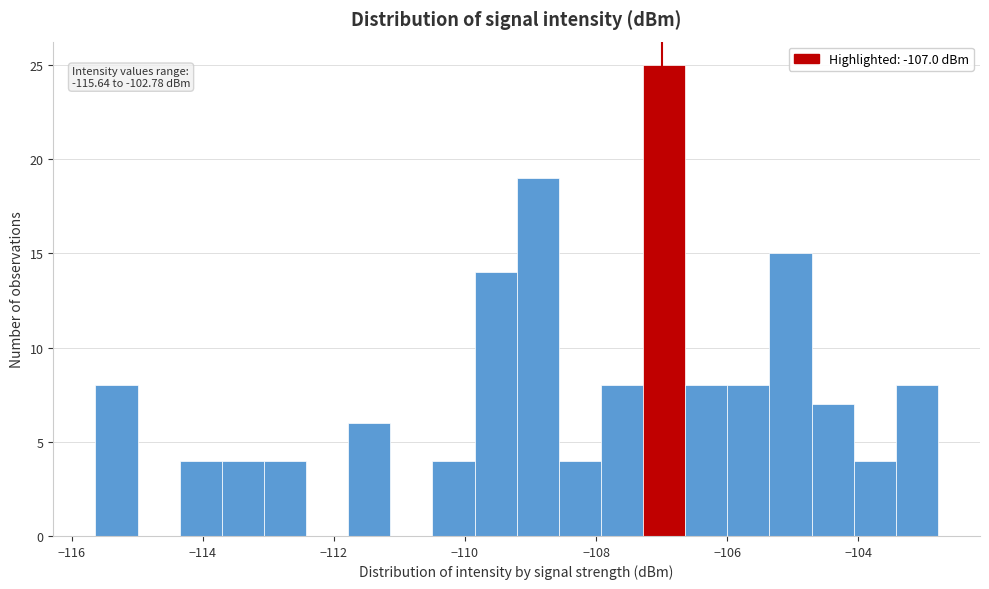

Read against the x-axis, roughly where is the centre of the tallest bar?

-107.0